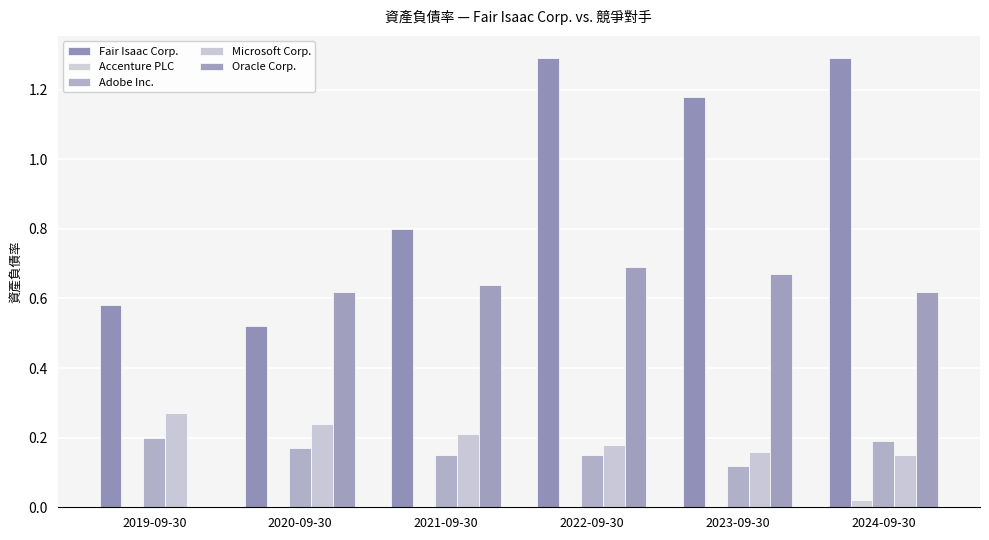

How many distinct data groups are displayed?

5